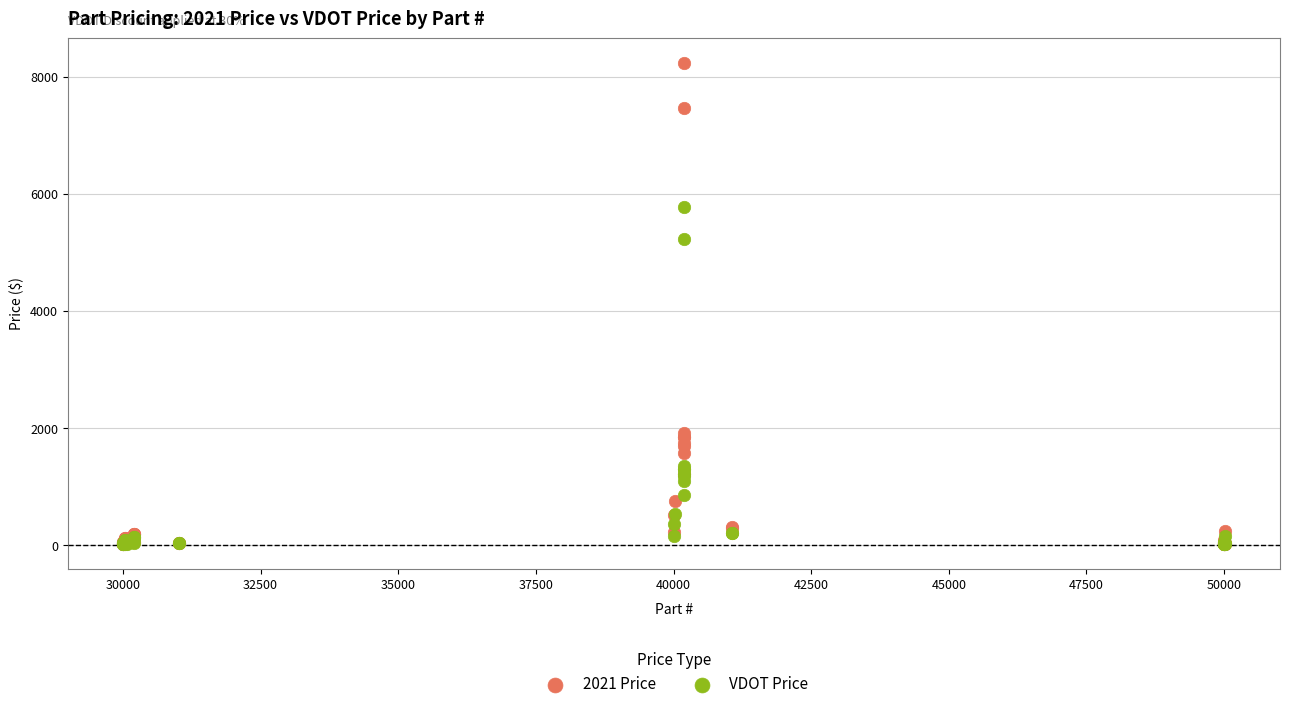

Across all series, what Y value is closest to 4128?

5231.4